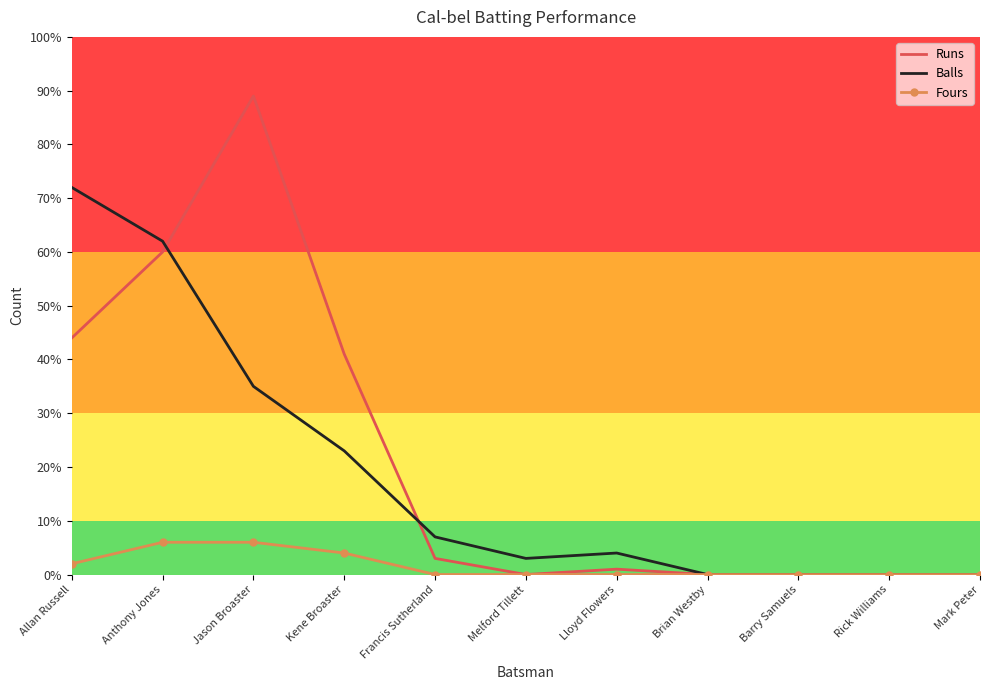

Which series has the largest range (max minus min)?

Runs